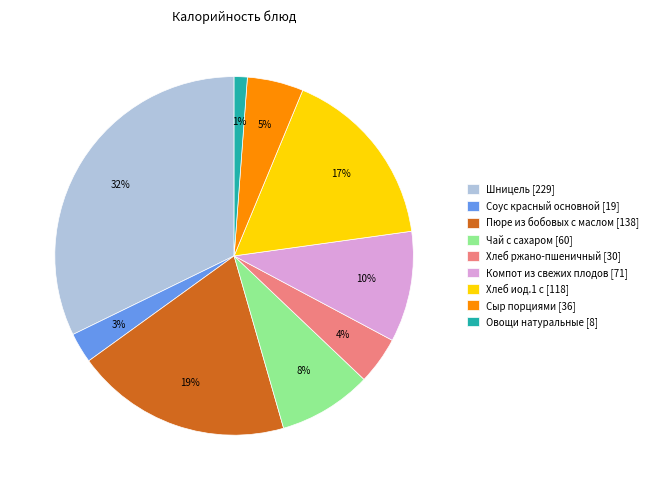

To the nearest percent, what portion does Чай с сахаром represent?

8%